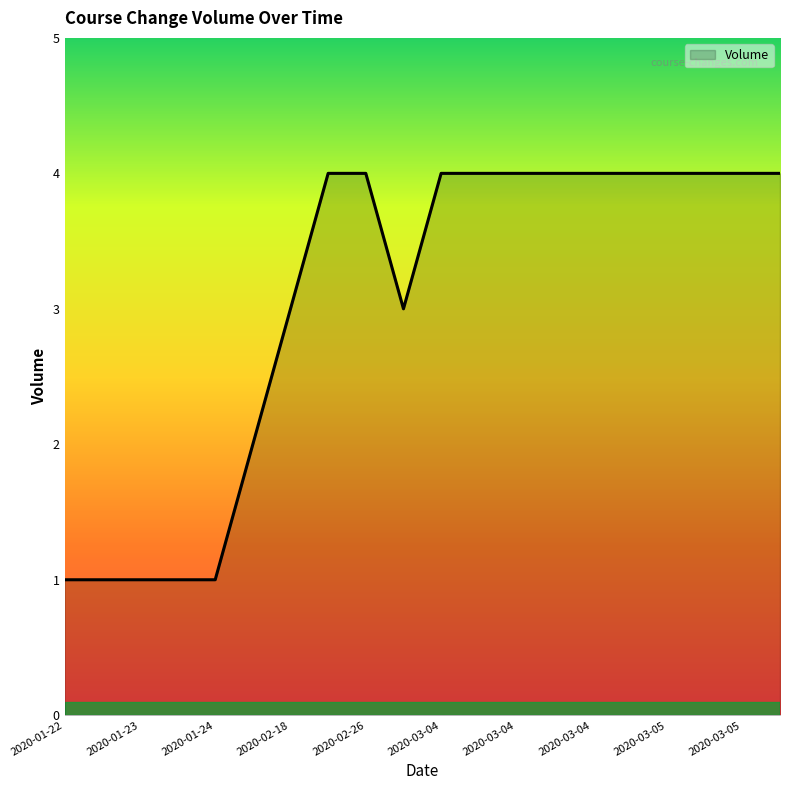

What is the difference between the maximum and minimum values?

3